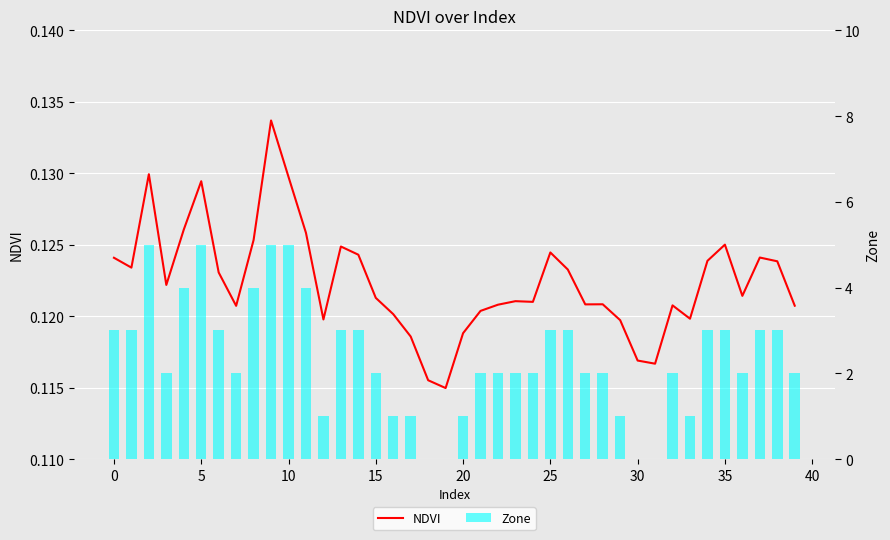

What is the value of the Zone bar at the 11th from the left?

5.0